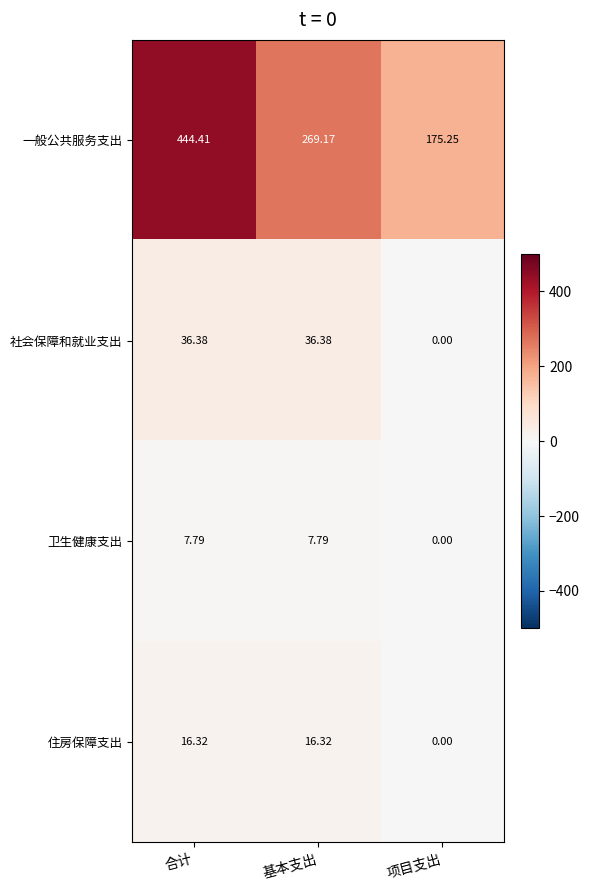

At which category does the chart reach its minimum across all series?

项目支出